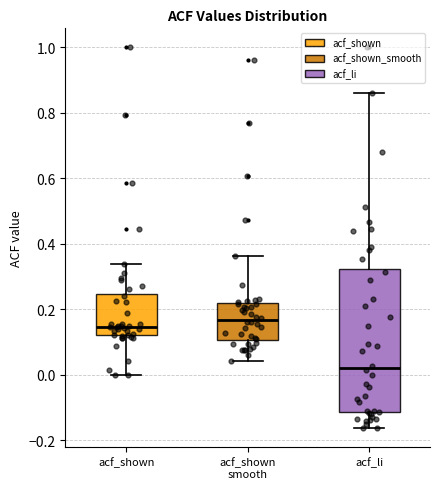

Where does the median line of the box for acf_shown sit on the y-axis? The values are not printed on the chart, so give them approximately, as read against the axis.

0.14